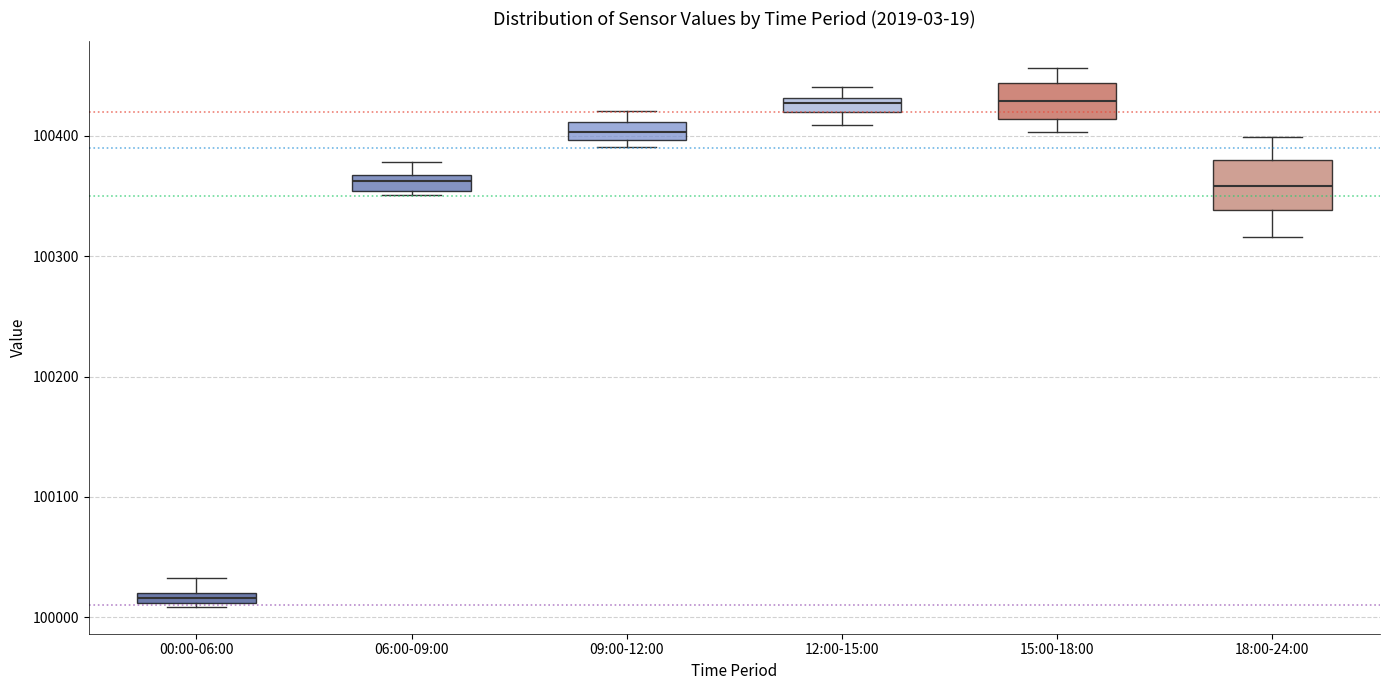

Comparing the boxes themselves (not the whiskers), which one is the tallest?

18:00-24:00